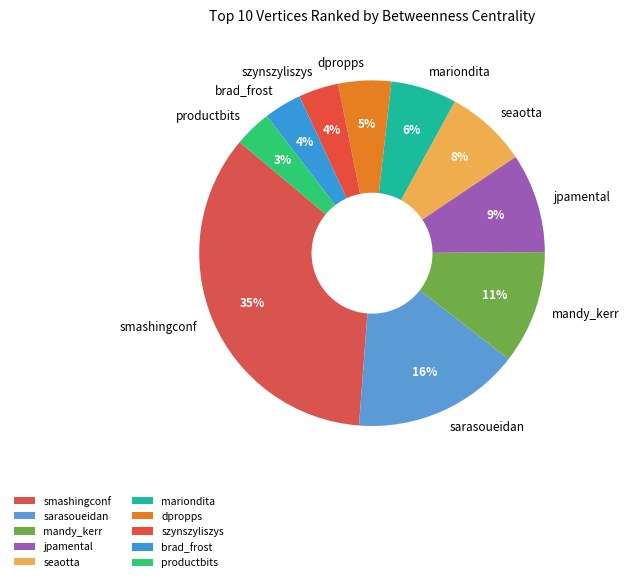

To the nearest percent, what is the average slice percentage?

10%